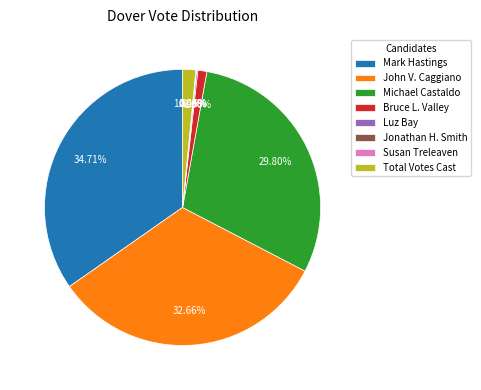

Is there a majority slice in this chart?

No